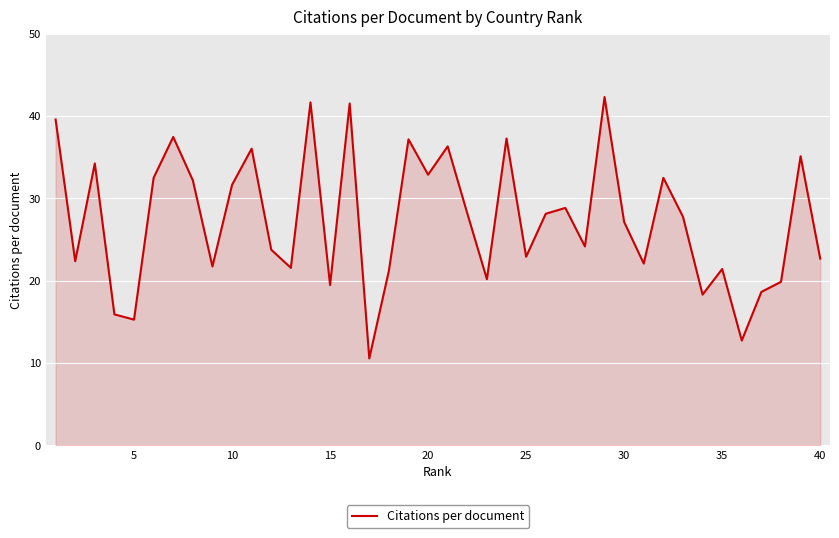

How many interior local peaks (higher than both neighbors) does the data have?

13